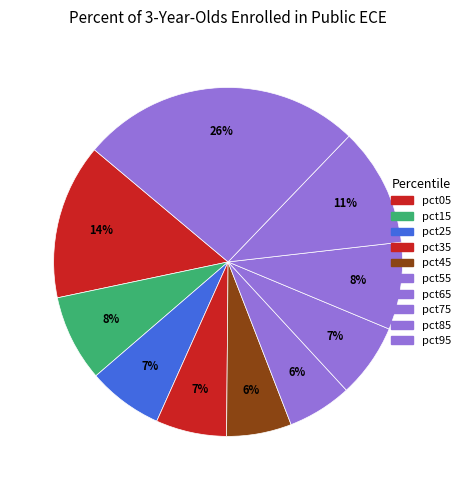

Does any single category account for the majority?

No